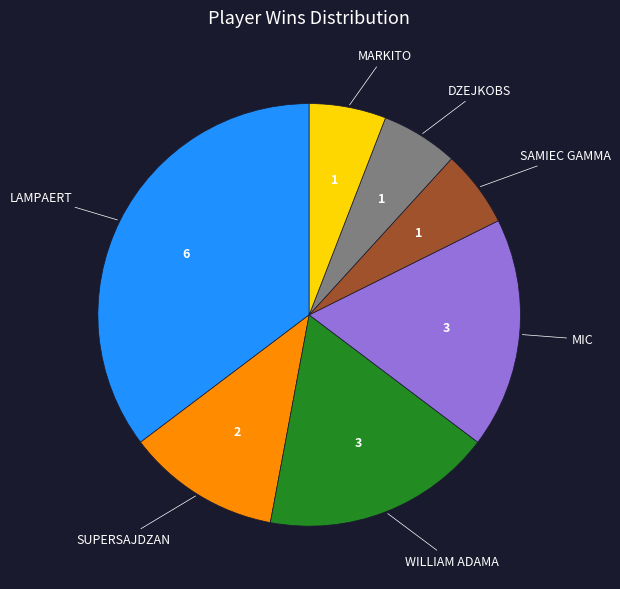

How many segments does this pie chart have?

7